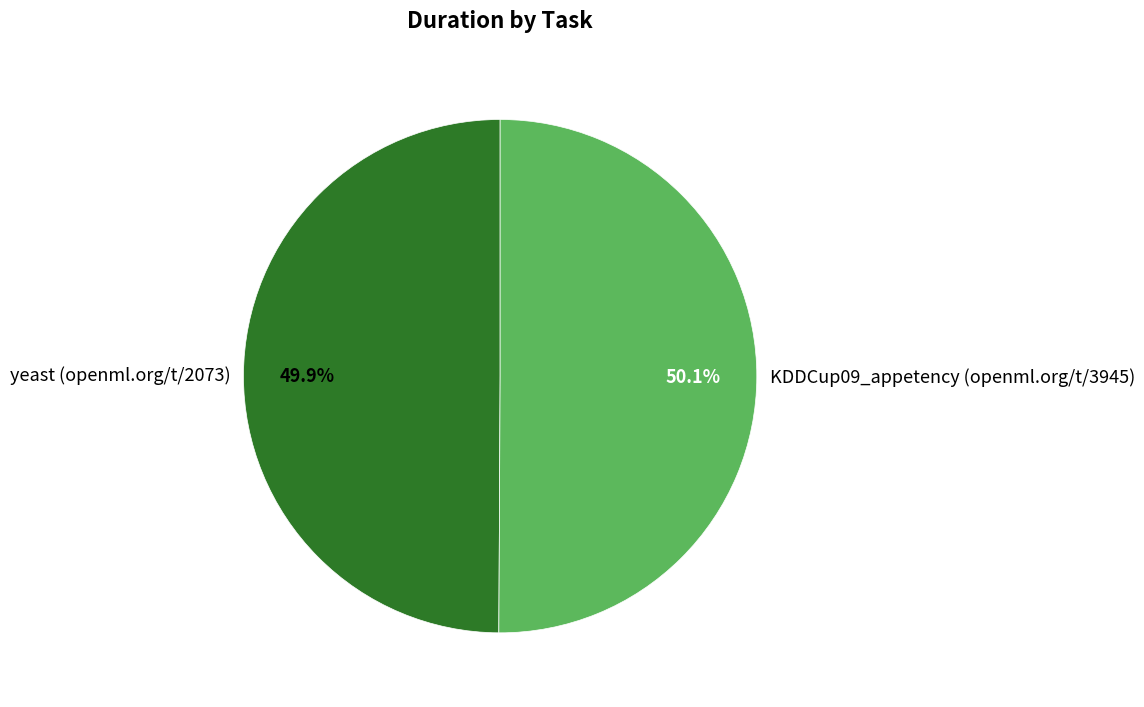

Is the sum of yeast (openml.org/t/2073) and KDDCup09_appetency (openml.org/t/3945) greater than half?

Yes